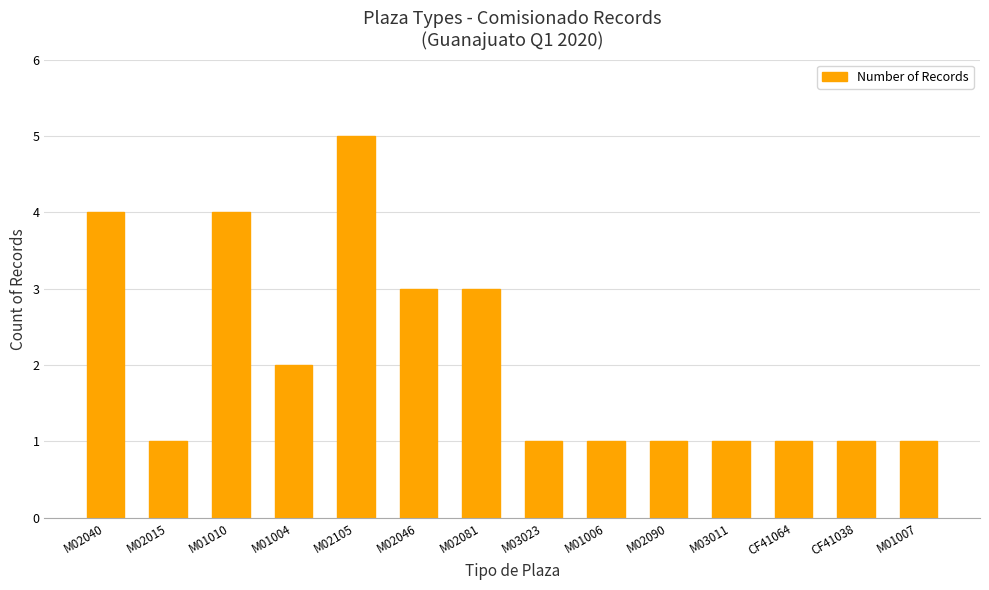

What is the ratio of the value at M02090 to the value at M02015?

1.0